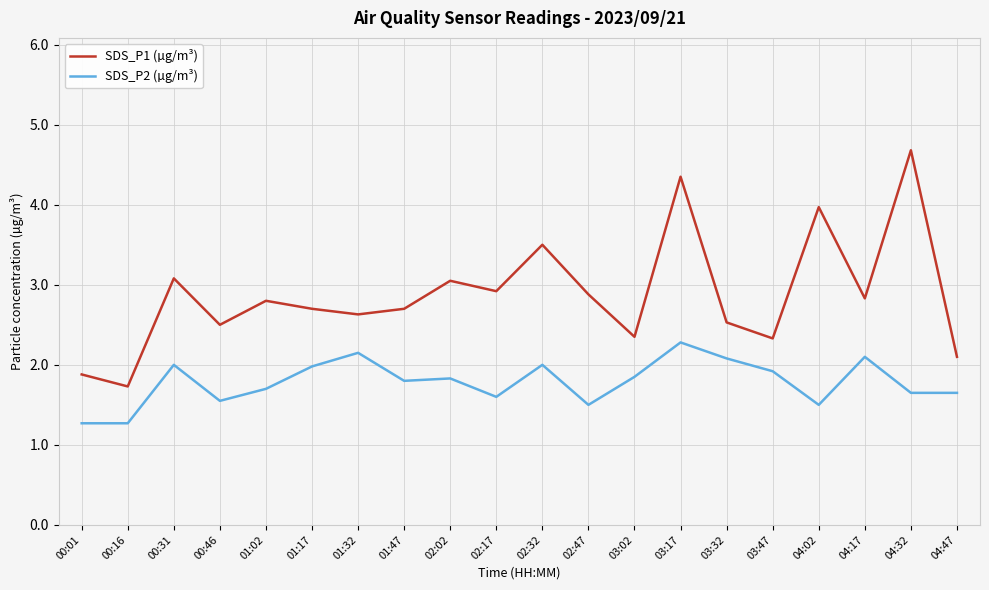

Is the value of SDS_P2 (µg/m³) at 00:31 greater than the value of SDS_P1 (µg/m³) at 01:02?

No